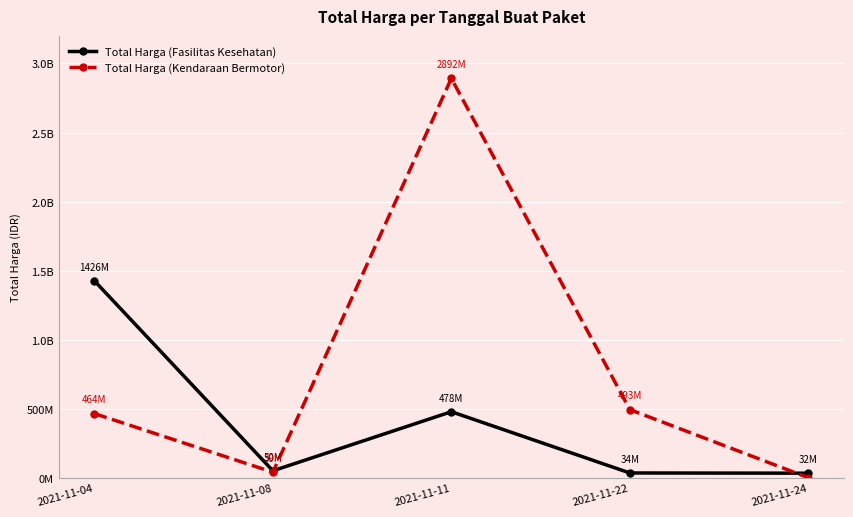

What are all the series names shown in the legend?

Total Harga (Fasilitas Kesehatan), Total Harga (Kendaraan Bermotor)